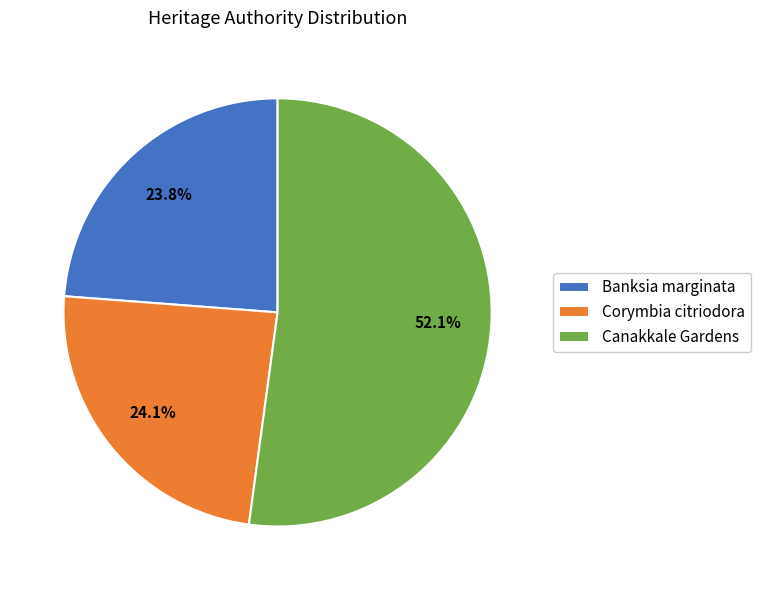

Which slice is the largest?

Canakkale Gardens